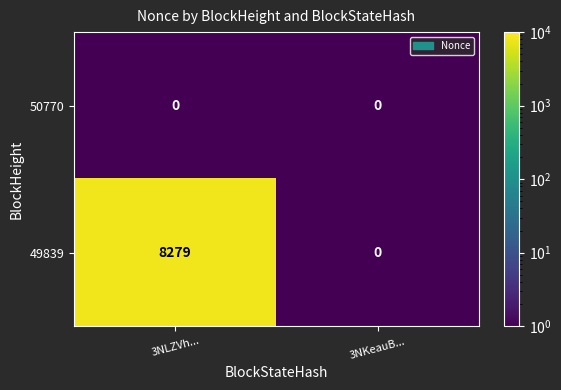

Which series changed the most between 3NLZVh... and 3NKeauB...?

49839